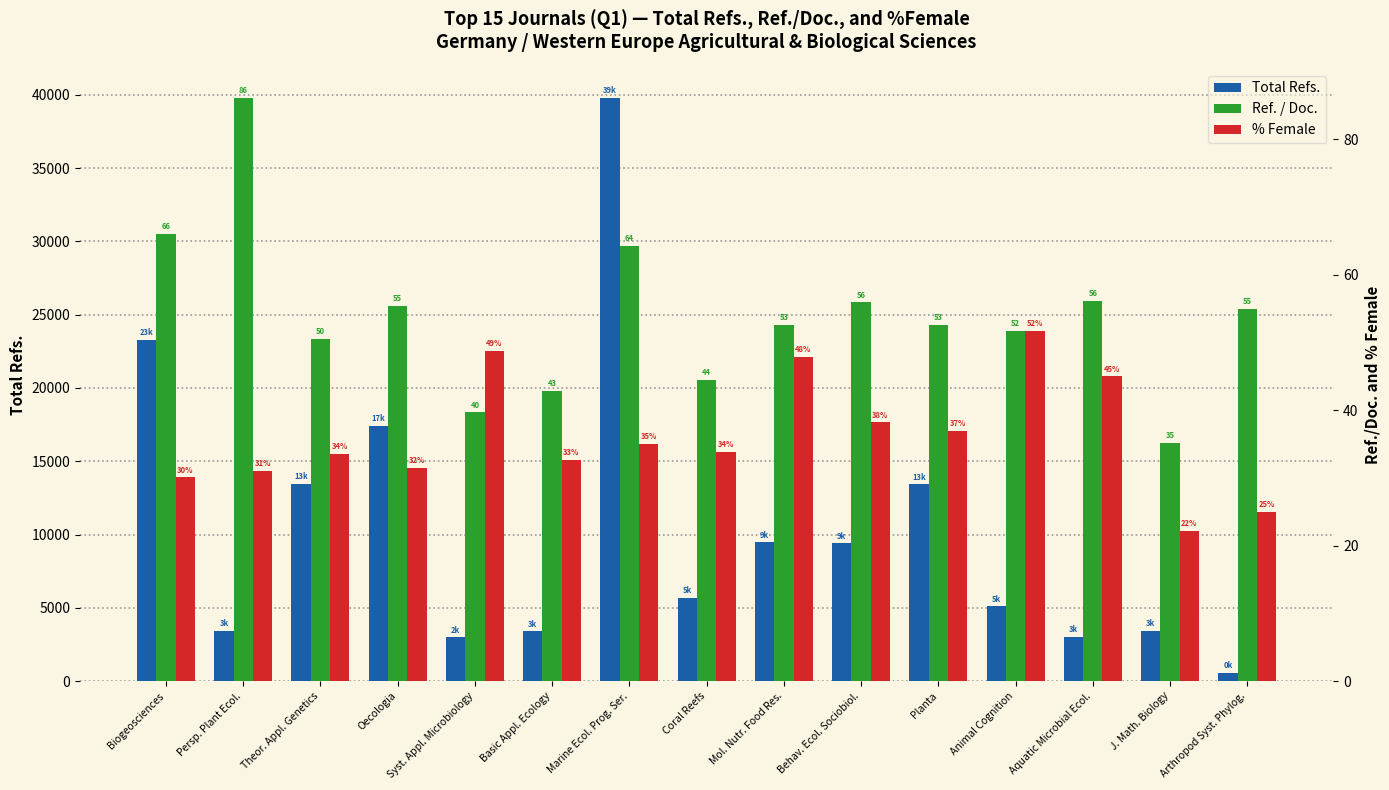

What is the smallest value displayed?

22.2